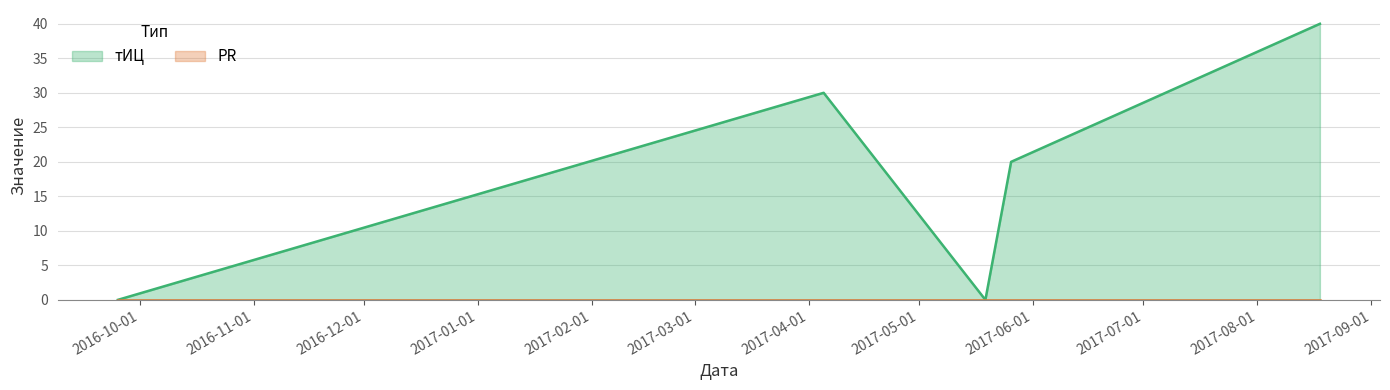

Which label corresponds to the largest value in the chart?

2017-08-18